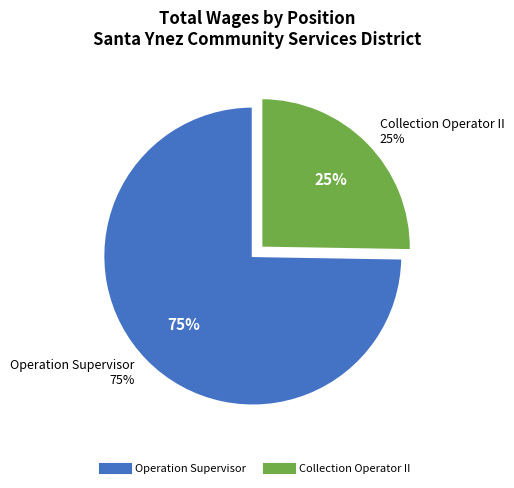

To the nearest percent, what percentage of the pie is Collection Operator II?

25%